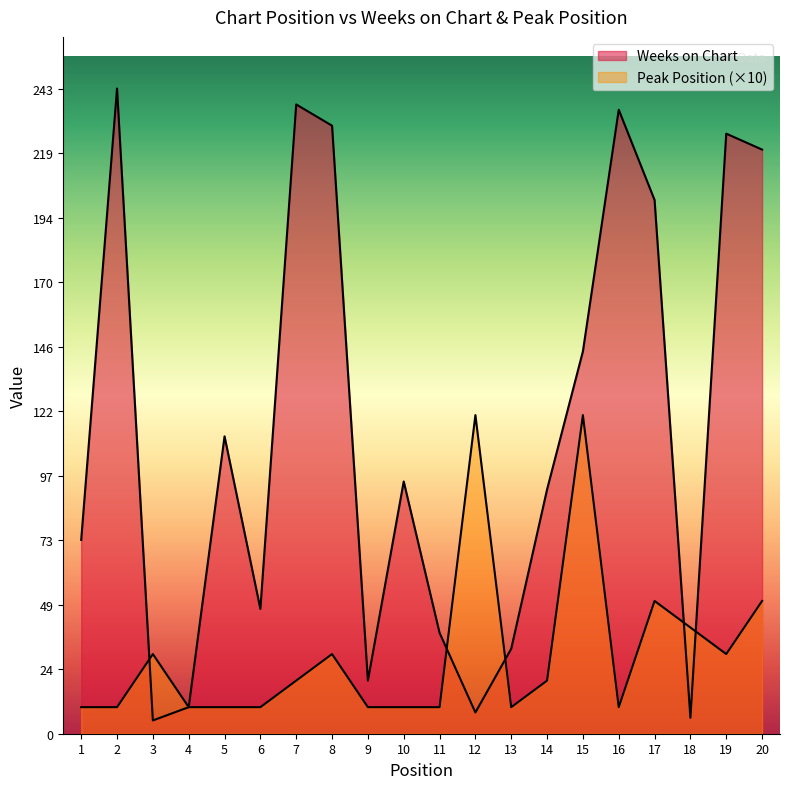

Which series has the widest spread of values?

Weeks on Chart